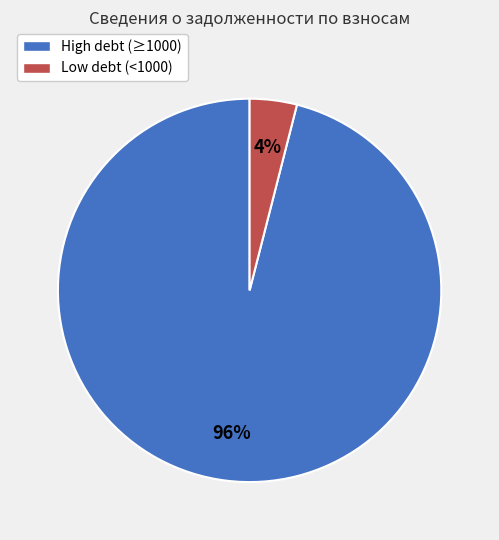

To the nearest percent, what is the average slice percentage?

50%